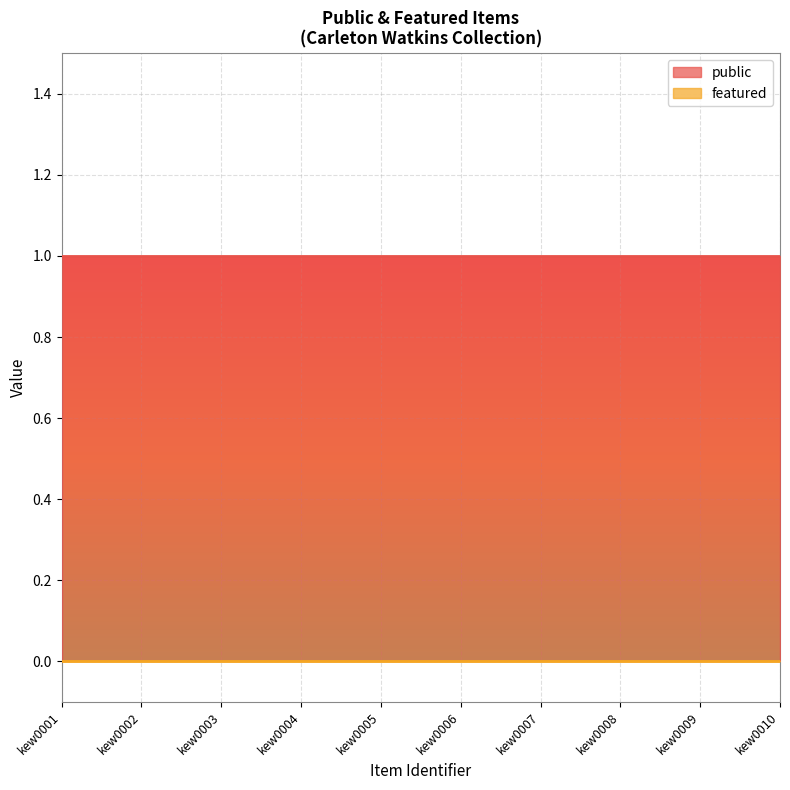

At which label is featured closest to 0?

kew0001